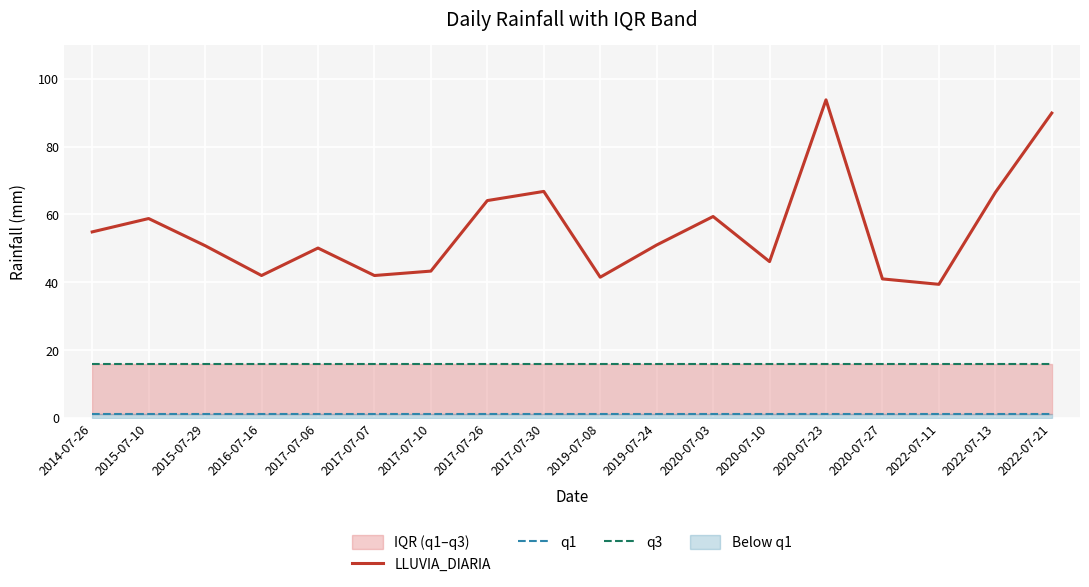

How many data points in LLUVIA_DIARIA are above 51?

8